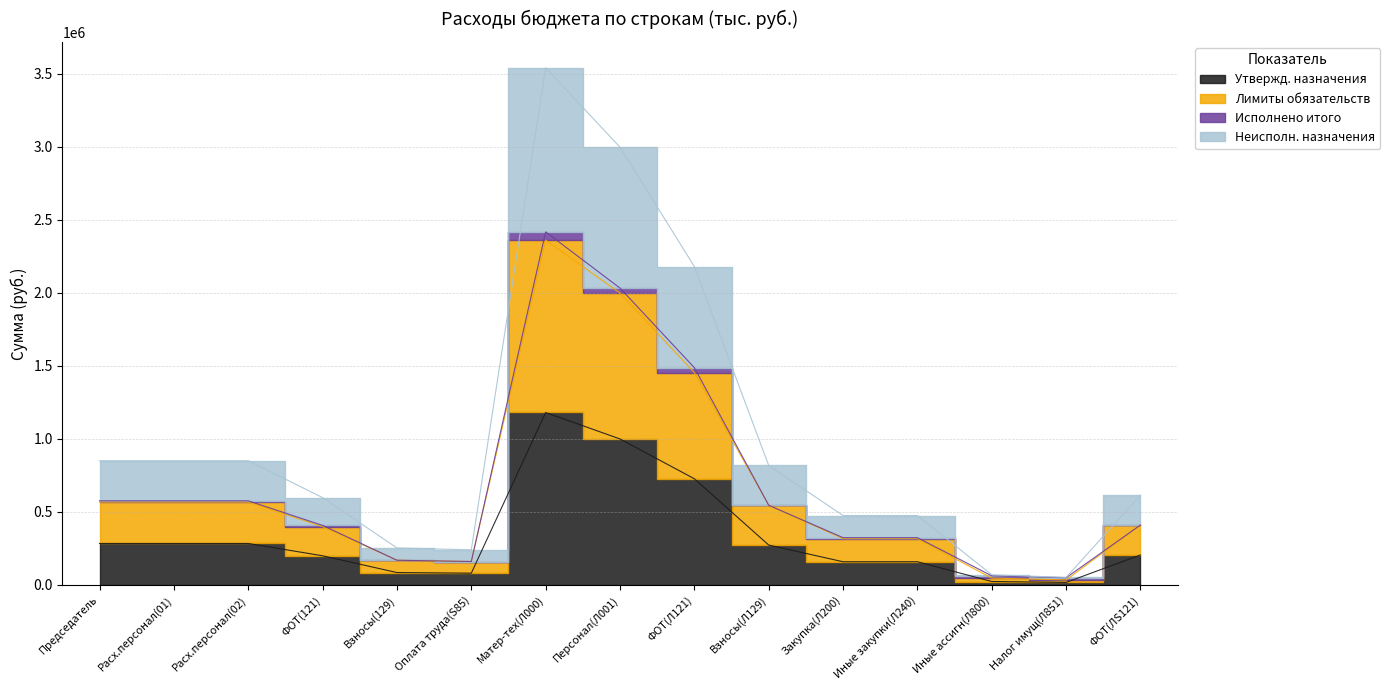

How many interior local peaks does the Утвержд. назначения series have?

1